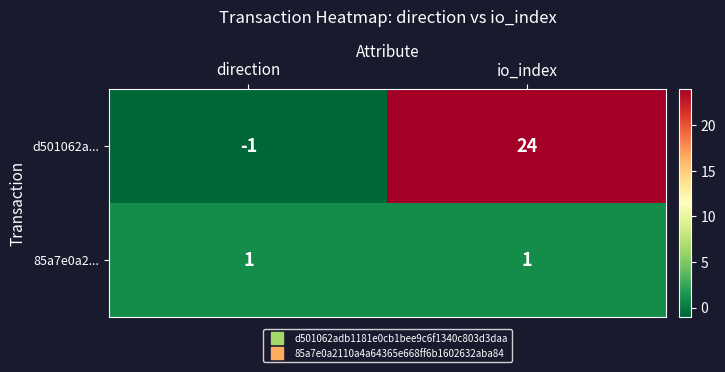

Read the d501062a... value at io_index, to the nearest 10.

20